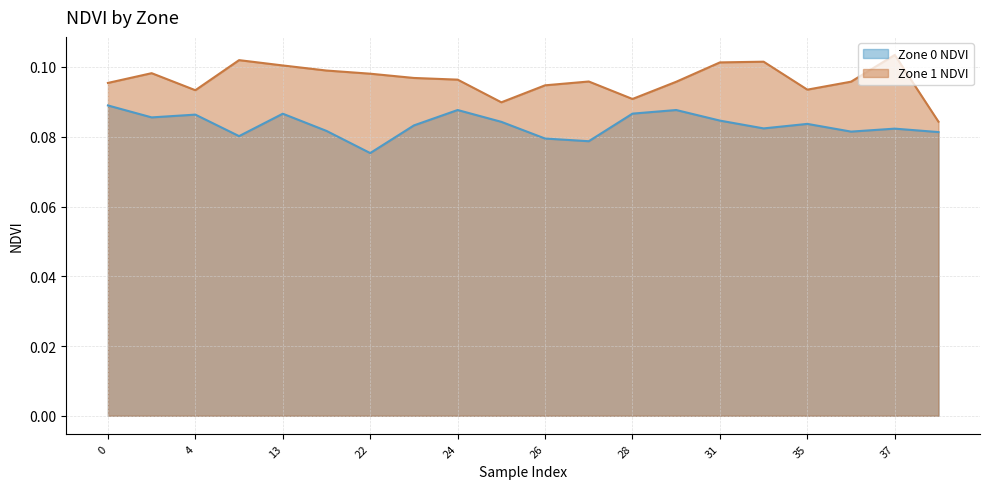

At 4, list the series in order from largest to smallest.

Zone 1 NDVI, Zone 0 NDVI